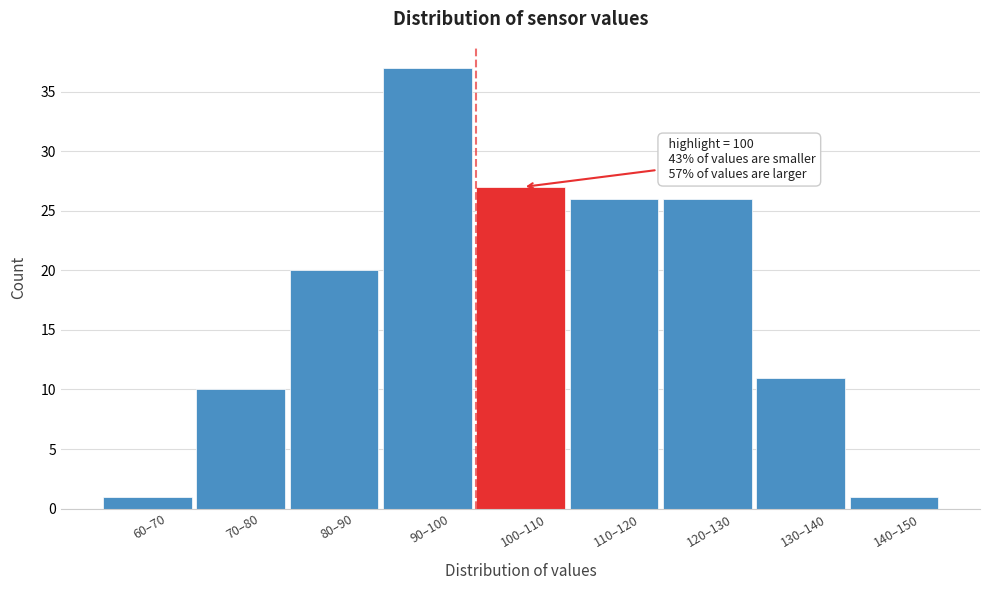

Reading right to left, extract all data points from this chart.

1	11	26	26	27	37	20	10	1